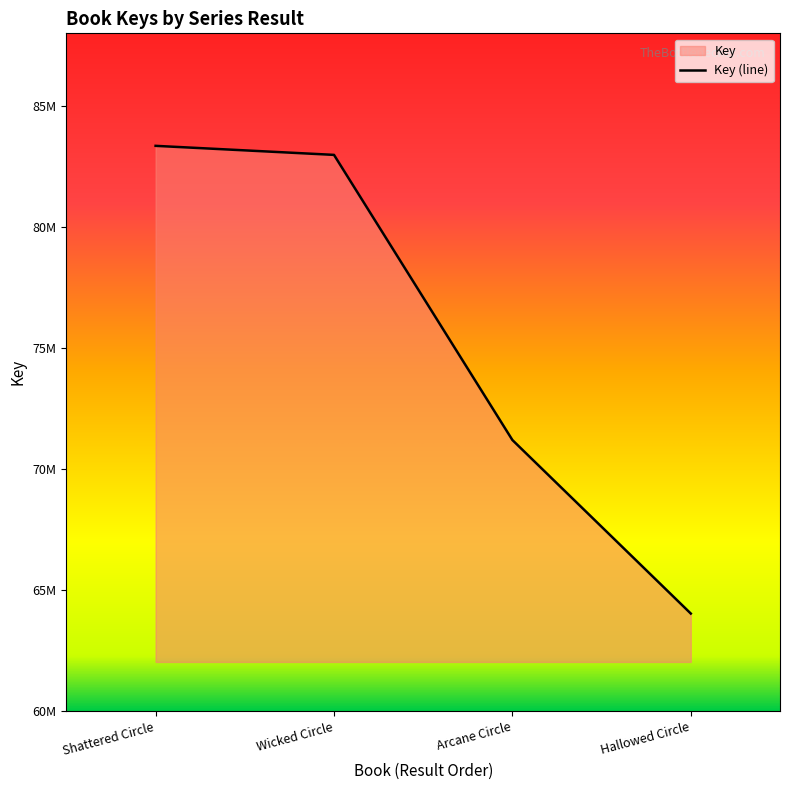

Which category has the highest value across all series?

Shattered Circle